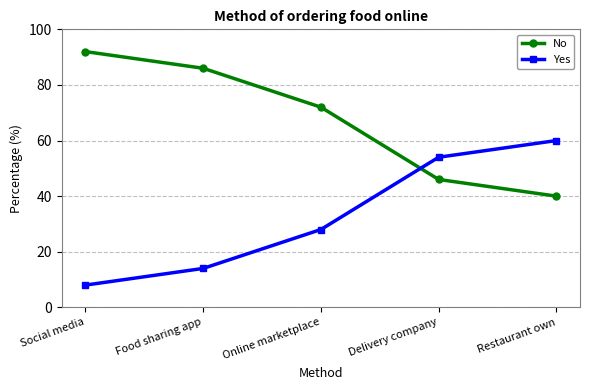

What is the maximum value for Yes?

60